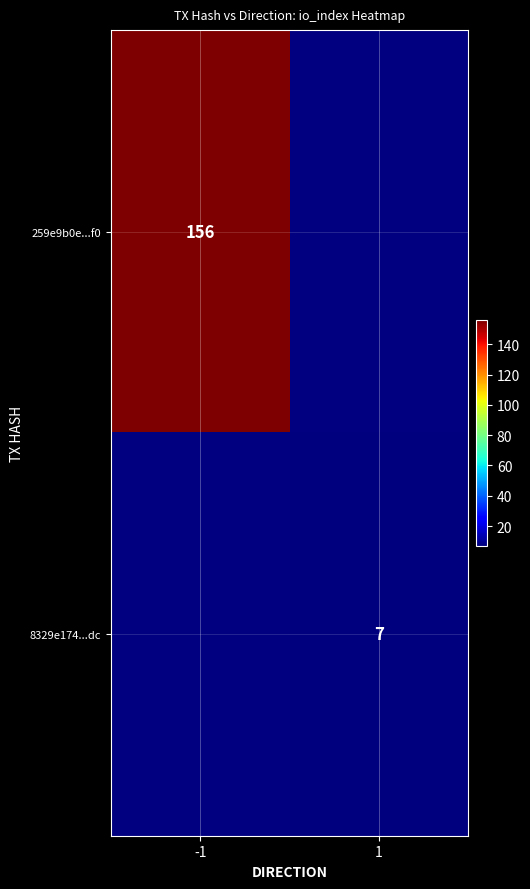

At how many categories does at least one series exceed 85?

1